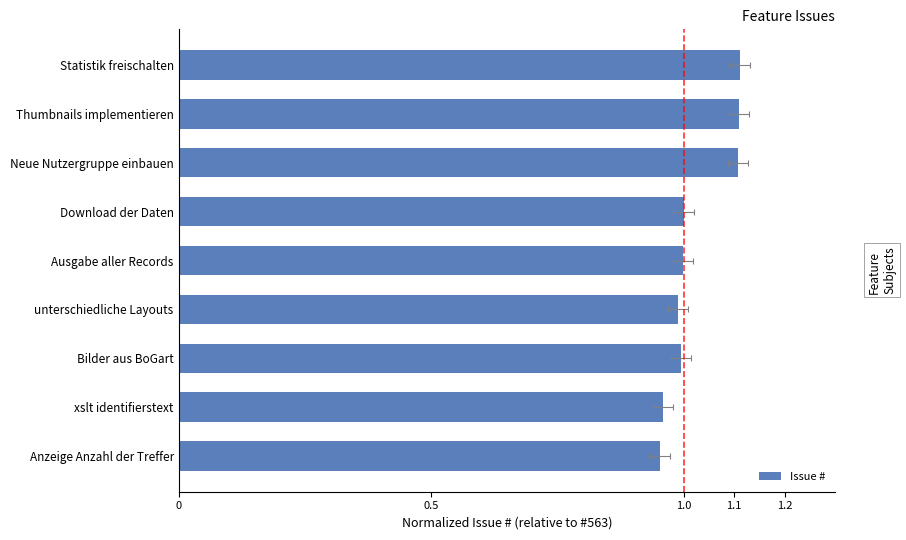

What is the difference between the maximum and minimum values?

0.2